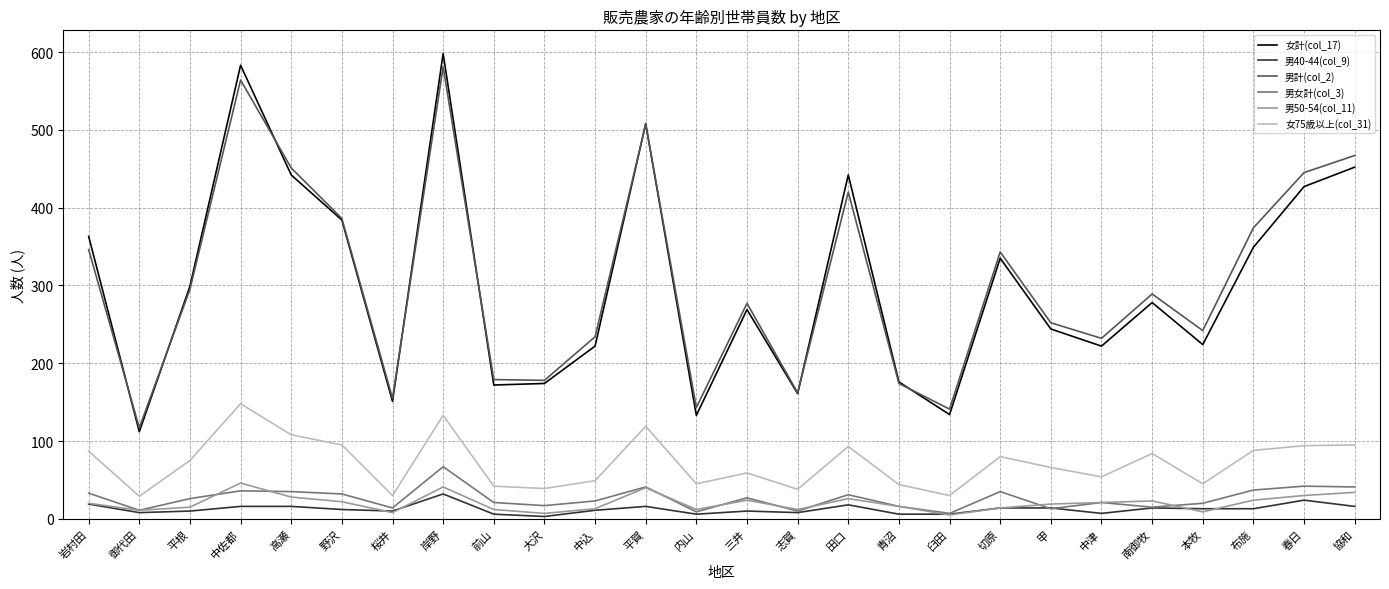

True or false: 男40-44(col_9) and 女75歳以上(col_31) cross at least once.

False